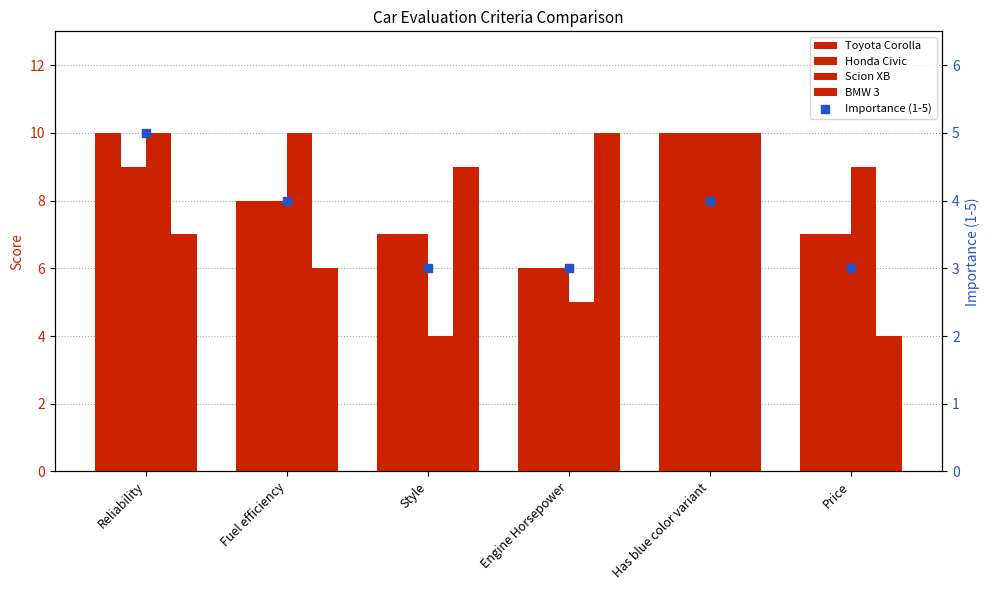

What are all the series names shown in the legend?

Toyota Corolla, Honda Civic, Scion XB, BMW 3, Importance (1-5)